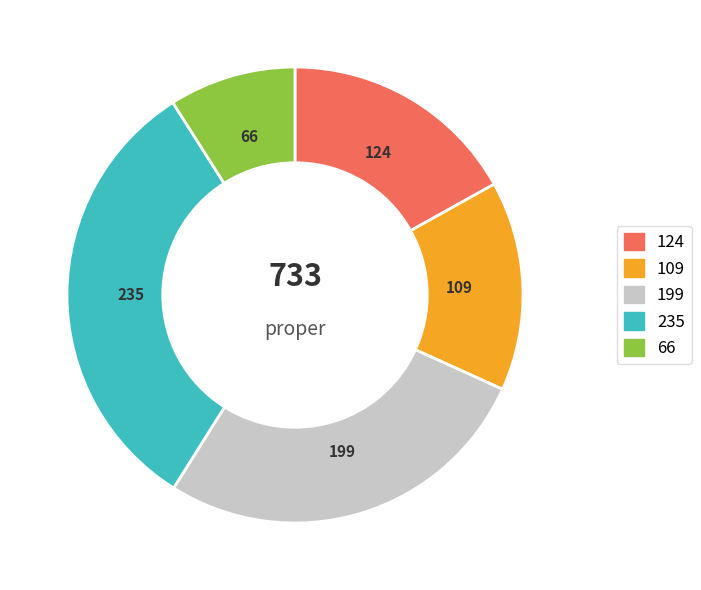

Does any single category account for the majority?

No